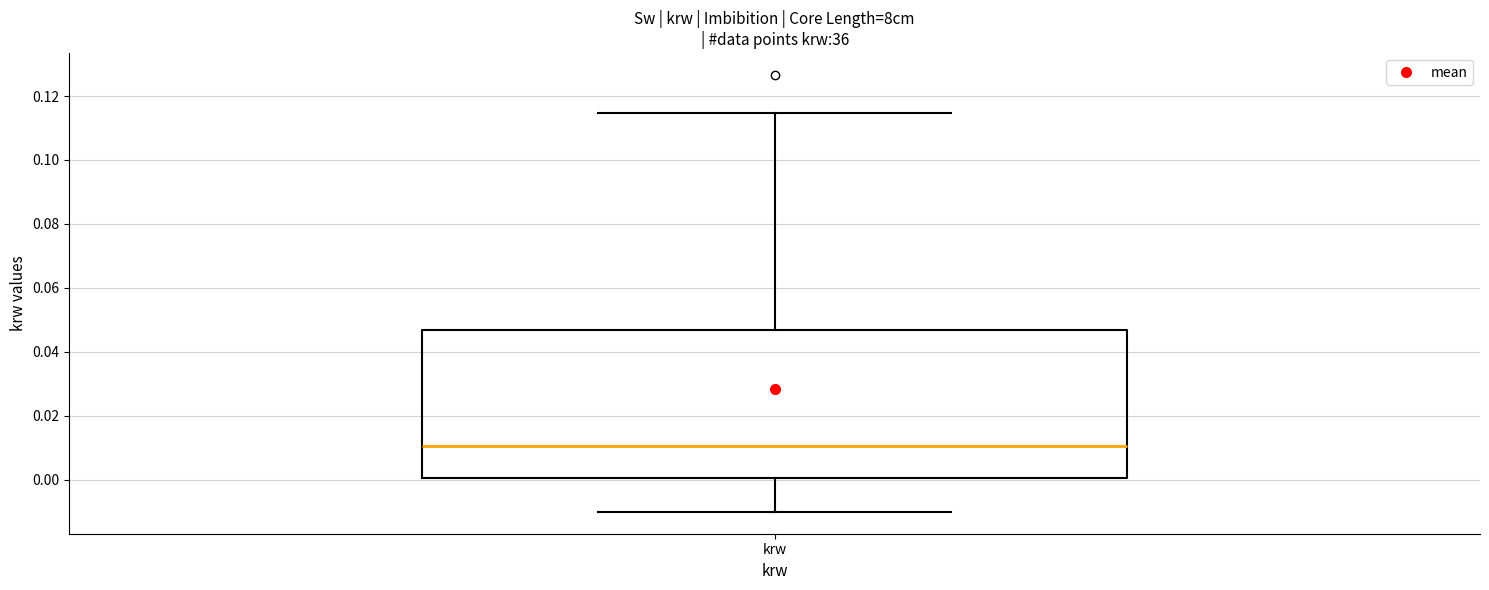

Transcribe this box plot: give where the median line is, the range the box spans, and where the two whiskers end, as read against the y-axis. The values are not printed on the chart, so give them approximately, as read against the axis.

median 0.010, box 0.000 to 0.046, whiskers -0.010 to 0.114